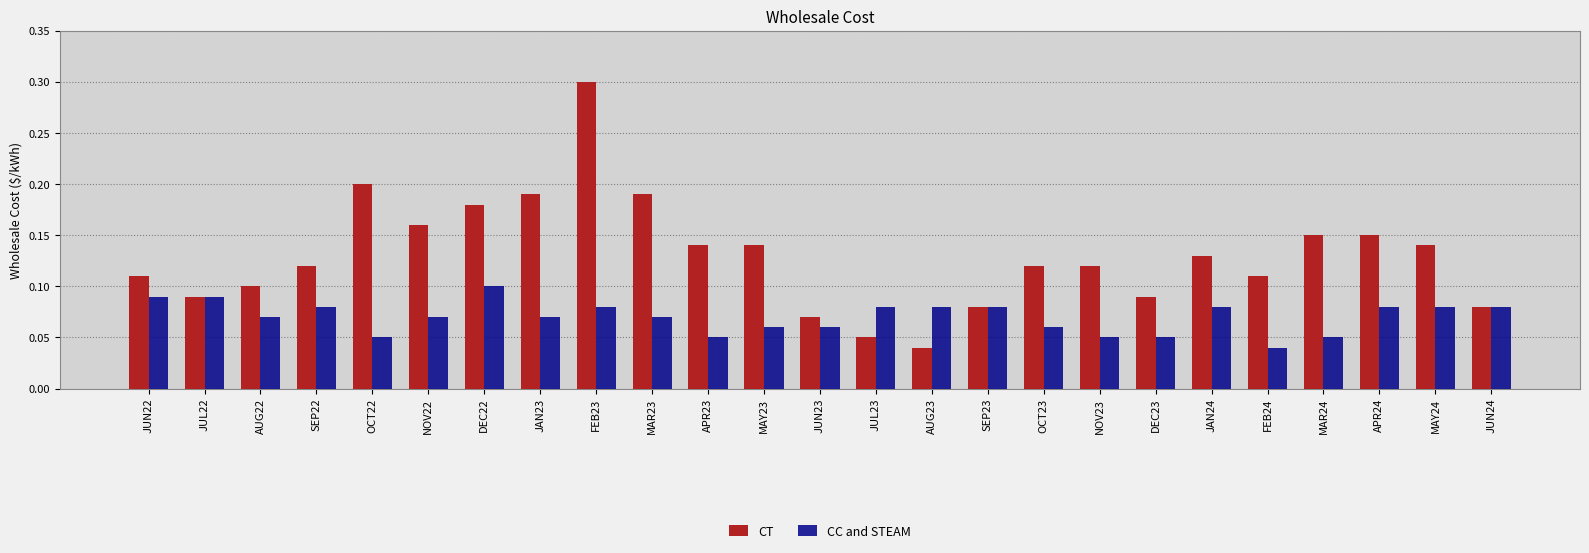

List the series in order of their overall mean, highest first.

CT, CC and STEAM